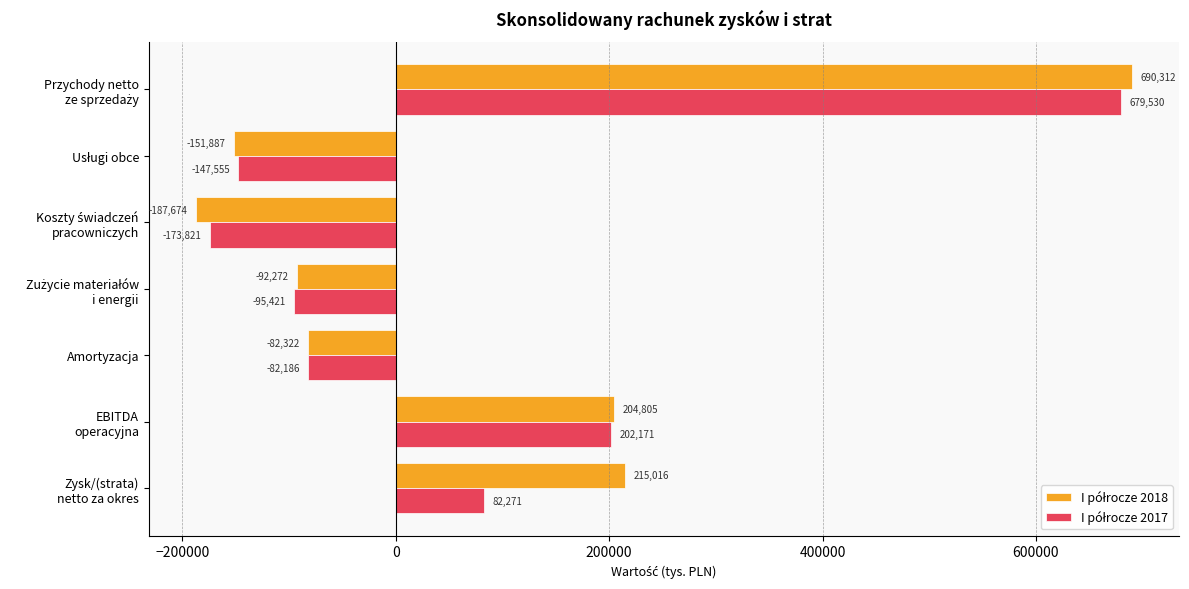

What is the spread (max minus min) of values at Amortyzacja?

136